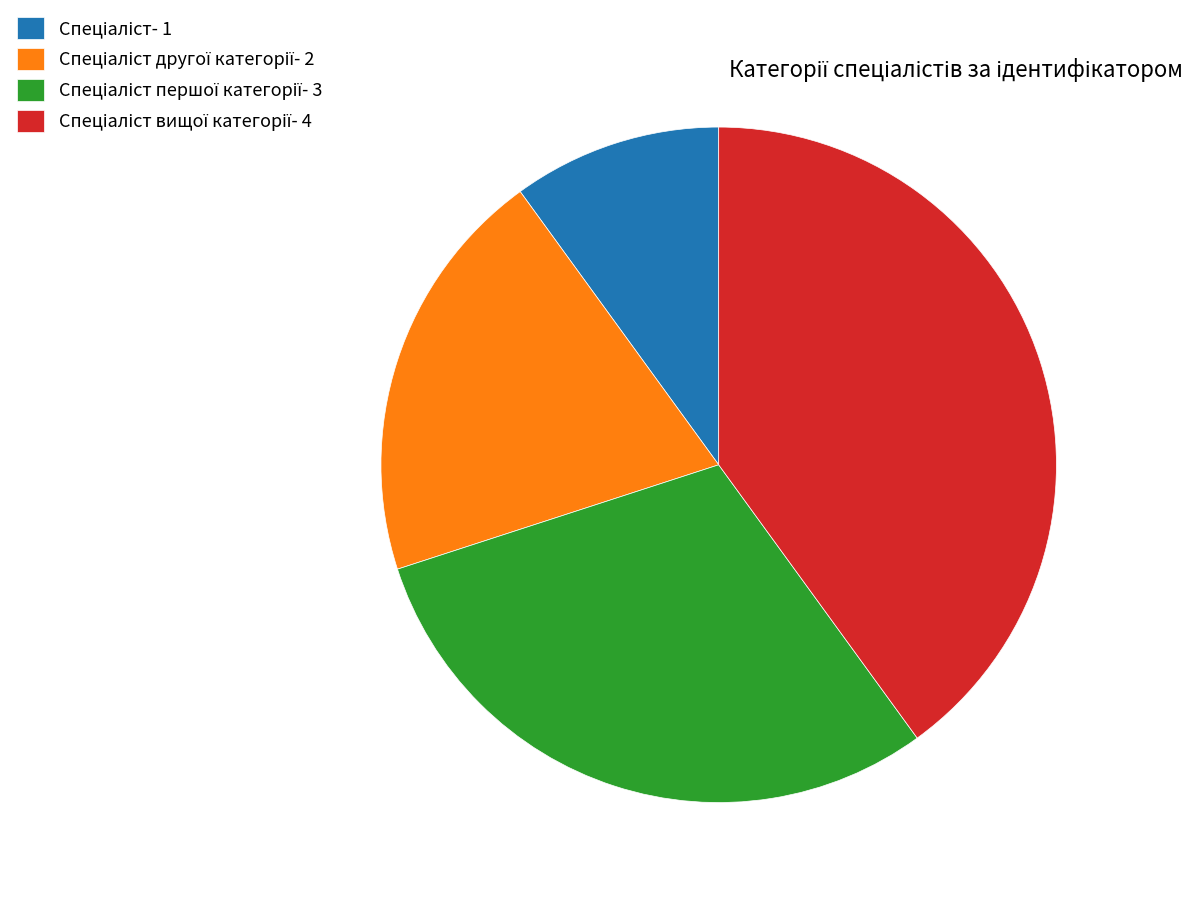

Is there a majority slice in this chart?

No